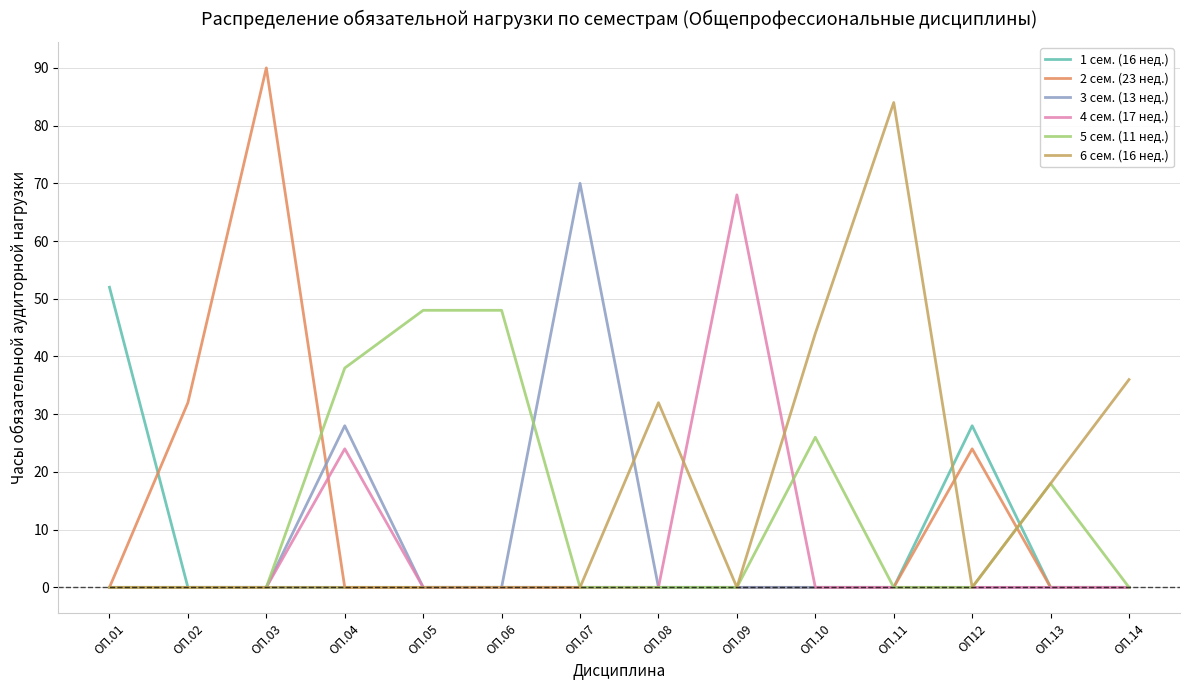

What position from the left is ОП.06?

6